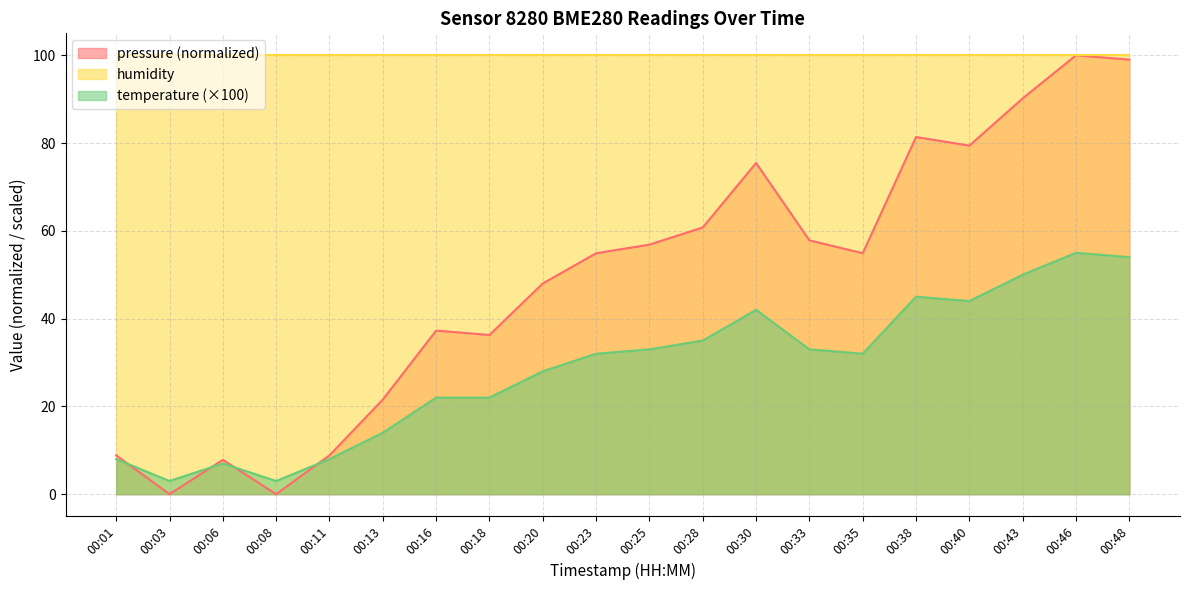

Rank the series by their average value, from highest to lowest.

humidity, pressure (normalized), temperature (×100)